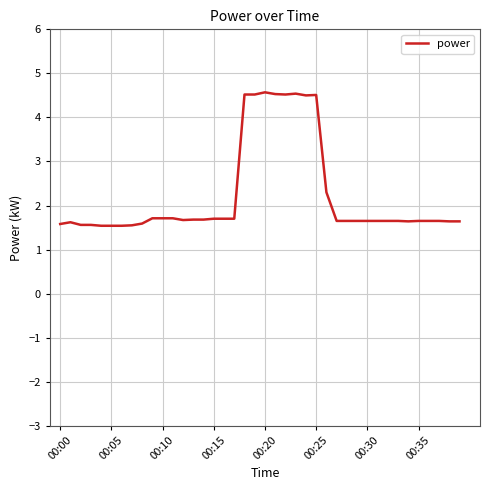

What is the smallest value displayed?

1.5